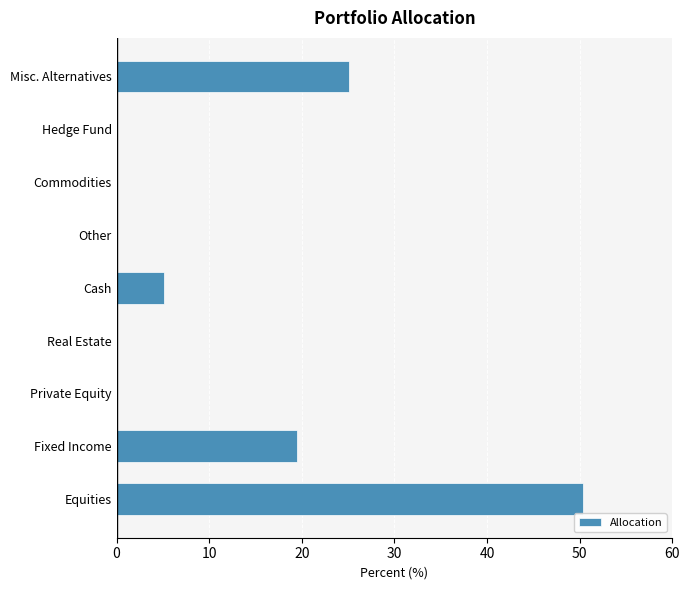

The chart shows a value of -23.5 at Hedge Fund. True or false?

False